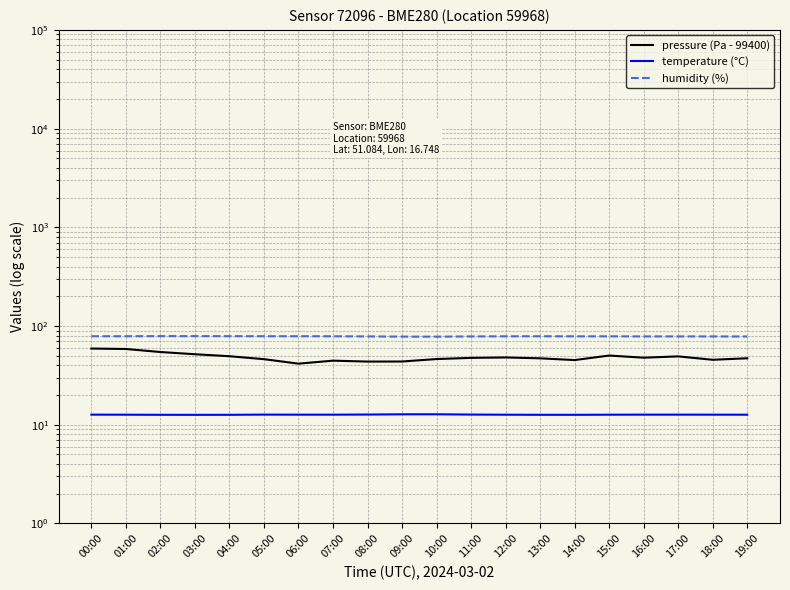

True or false: pressure (Pa - 99400) and temperature (°C) intersect in this chart.

False